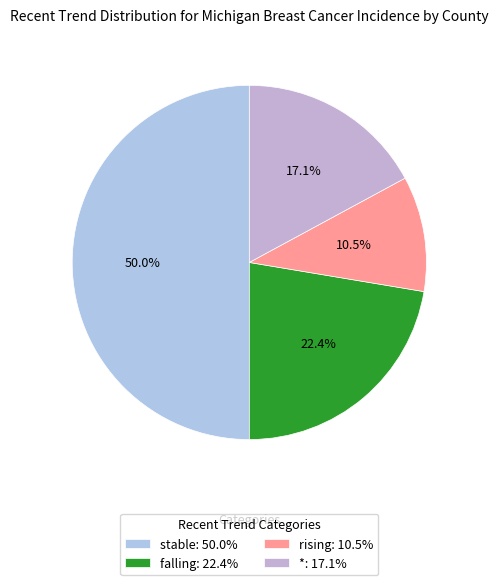

To the nearest percent, what portion does rising represent?

11%